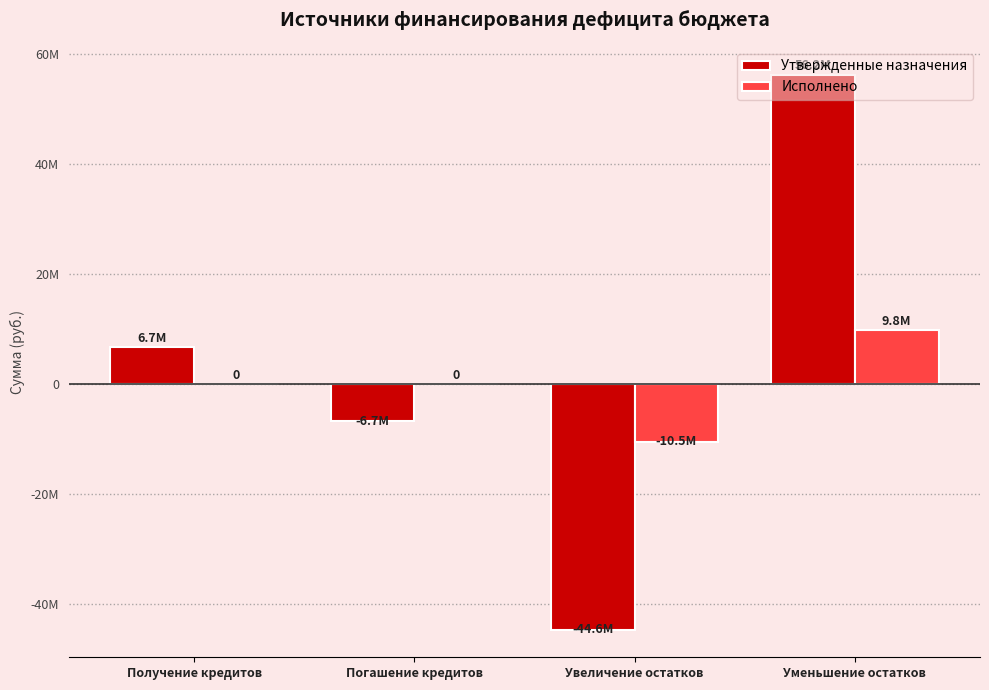

What are all the series names shown in the legend?

Утвержденные назначения, Исполнено